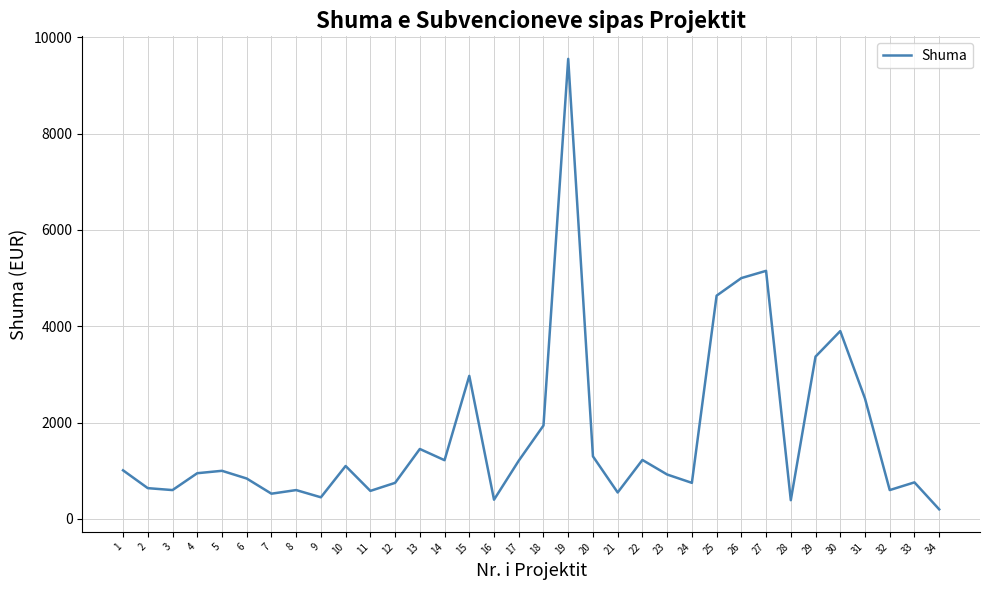

What is the sum of the values at 24 and 10?

1850.0